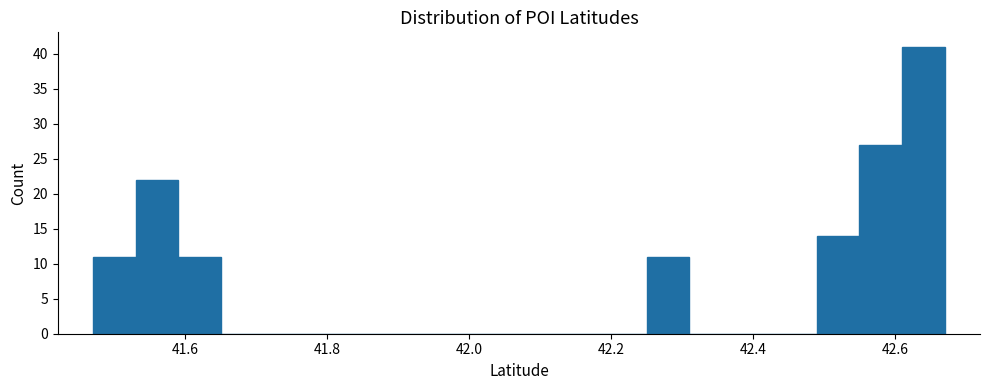

Read against the x-axis, roughly where is the centre of the tallest bar?

42.64